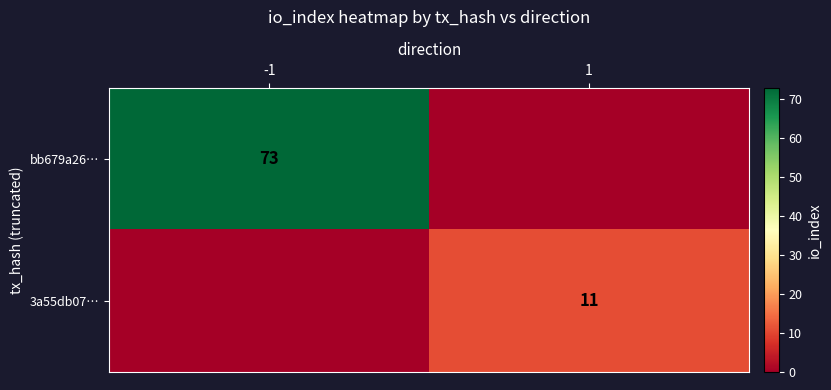

Which label corresponds to the smallest value in the chart?

1